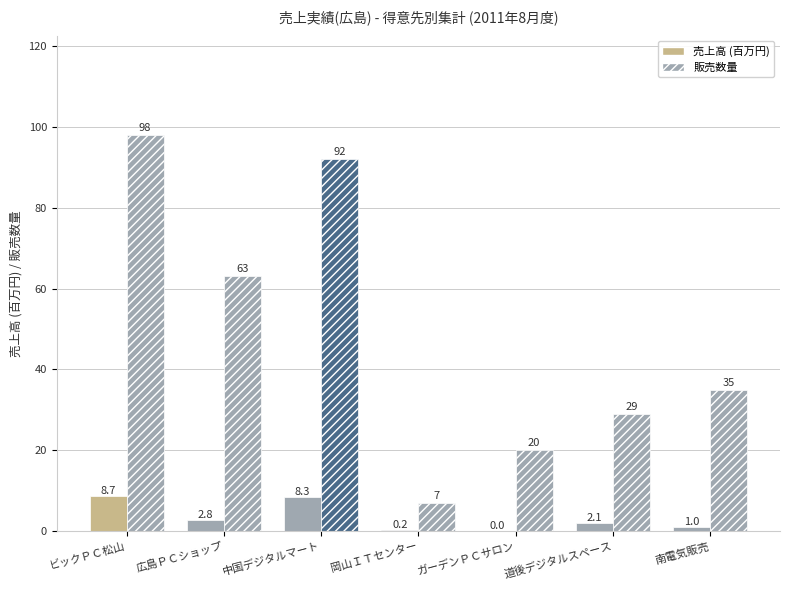

How many distinct data groups are displayed?

2